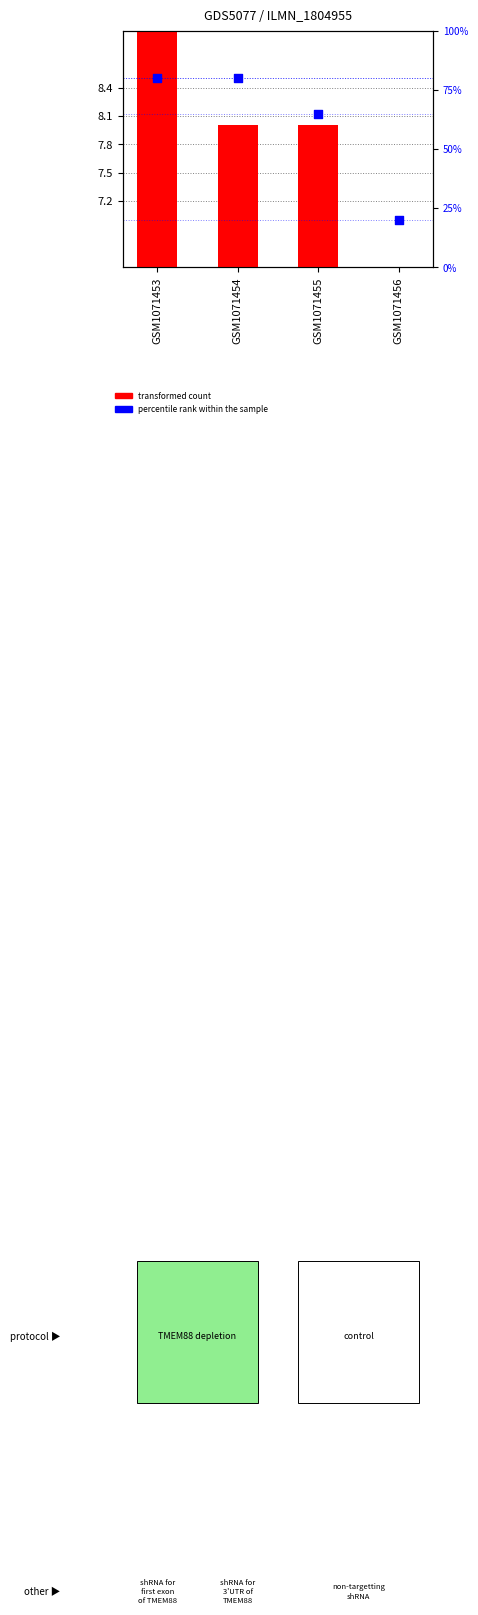

What are all the series names shown in the legend?

transformed count, percentile rank within the sample